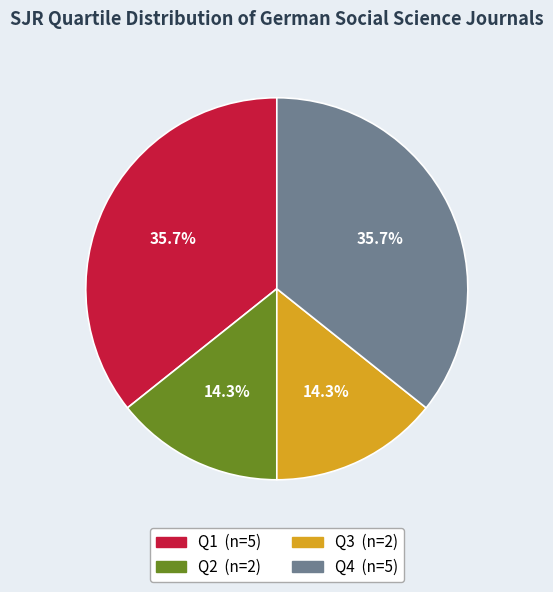

Does Q3 account for over 50% of the chart?

No